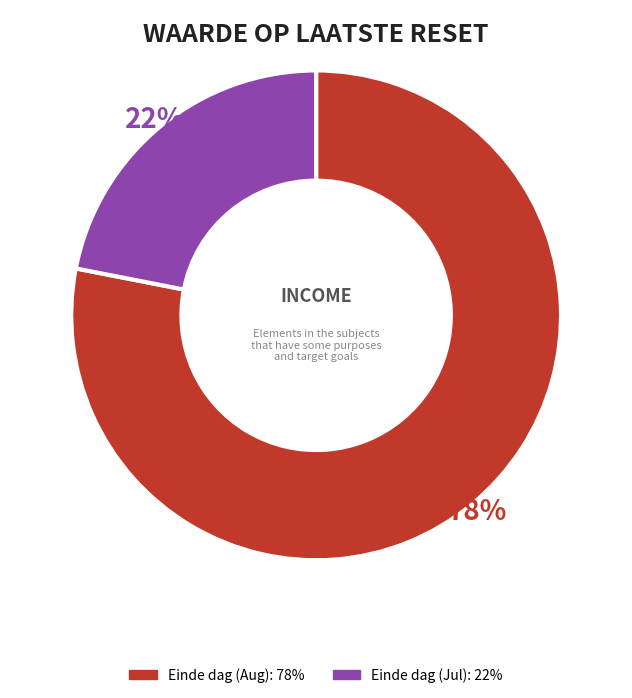

Is there a majority slice in this chart?

Yes